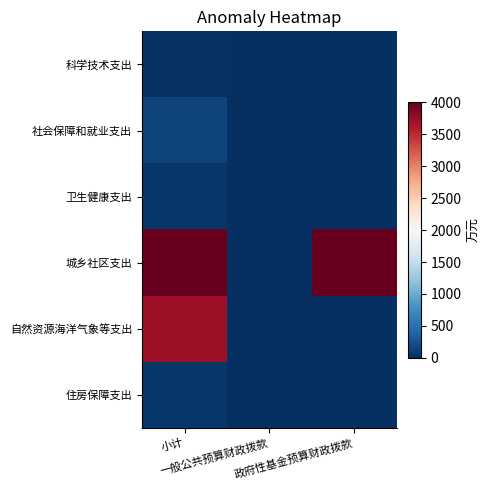

Reading left to right, what are all the values shown in this chart?

科学技术支出: 小计=27.0	一般公共预算财政拨款=0.0	政府性基金预算财政拨款=0.0
社会保障和就业支出: 小计=152.1	一般公共预算财政拨款=0.0	政府性基金预算财政拨款=0.0
卫生健康支出: 小计=47.2	一般公共预算财政拨款=0.0	政府性基金预算财政拨款=0.0
城乡社区支出: 小计=4007.0	一般公共预算财政拨款=0.0	政府性基金预算财政拨款=4007.0
自然资源海洋气象等支出: 小计=3719.2	一般公共预算财政拨款=0.0	政府性基金预算财政拨款=0.0
住房保障支出: 小计=60.9	一般公共预算财政拨款=0.0	政府性基金预算财政拨款=0.0